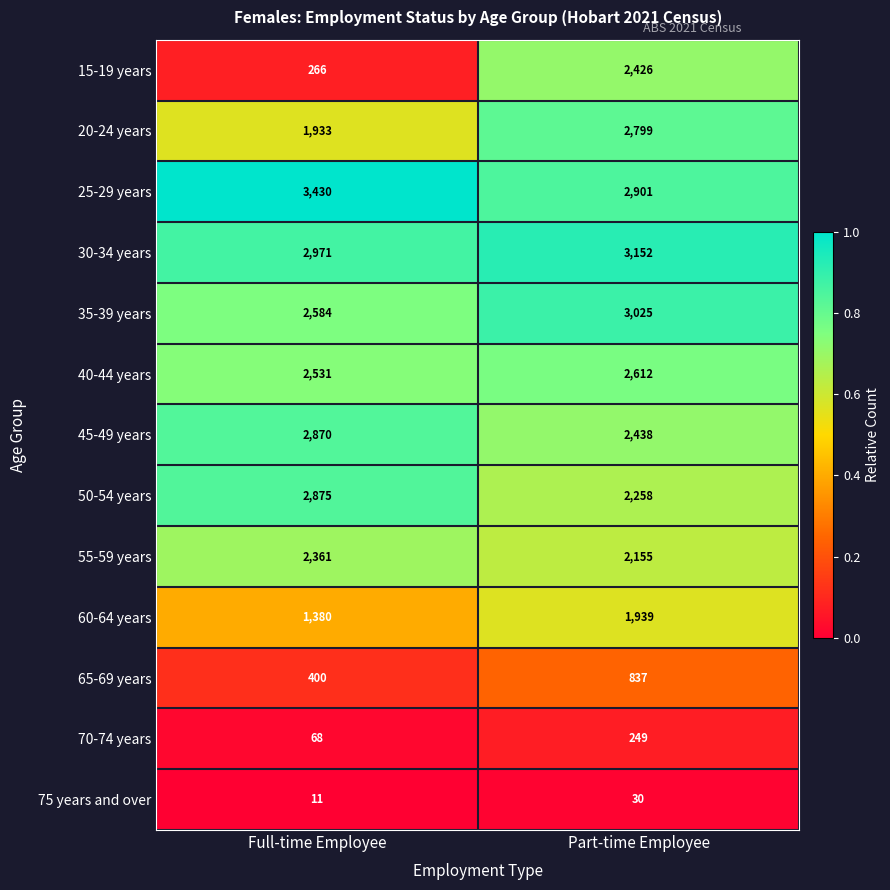

Reading left to right, what are all the values shown in this chart?

15-19 years: 266	2426
20-24 years: 1933	2799
25-29 years: 3430	2901
30-34 years: 2971	3152
35-39 years: 2584	3025
40-44 years: 2531	2612
45-49 years: 2870	2438
50-54 years: 2875	2258
55-59 years: 2361	2155
60-64 years: 1380	1939
65-69 years: 400	837
70-74 years: 68	249
75 years and over: 11	30